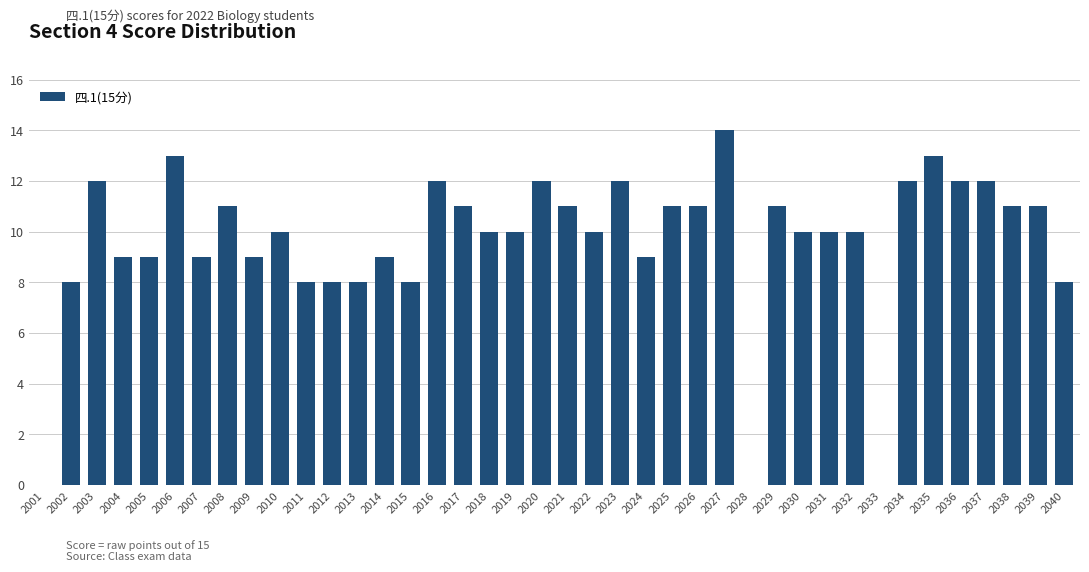

What is the approximate value at 2010, to the nearest 10?

10